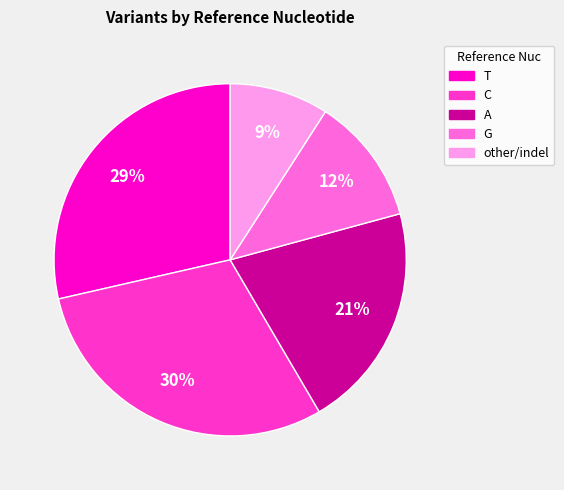

To the nearest percent, what is the combined percentage of other and A?

30%